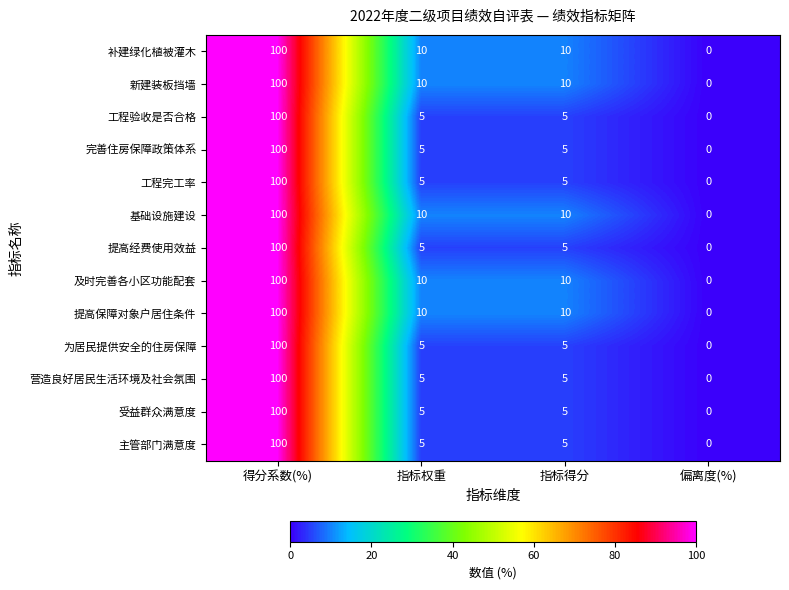

Count the number of data series in this chart.

13